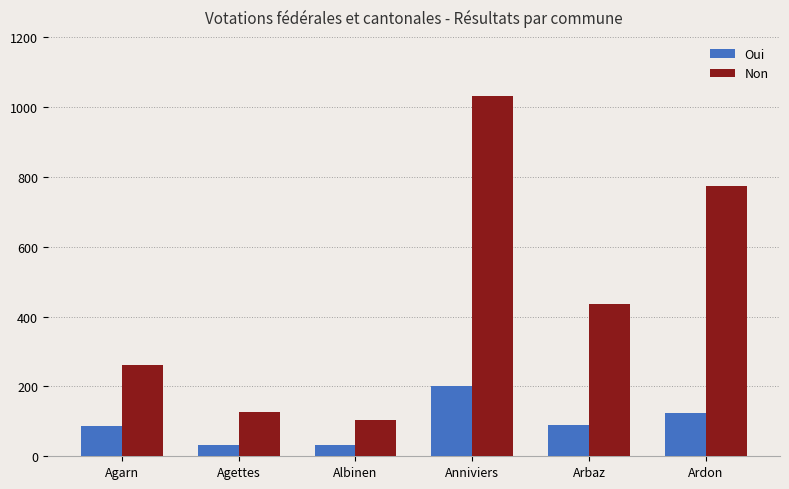

List the series in order of their peak value, highest first.

Non, Oui